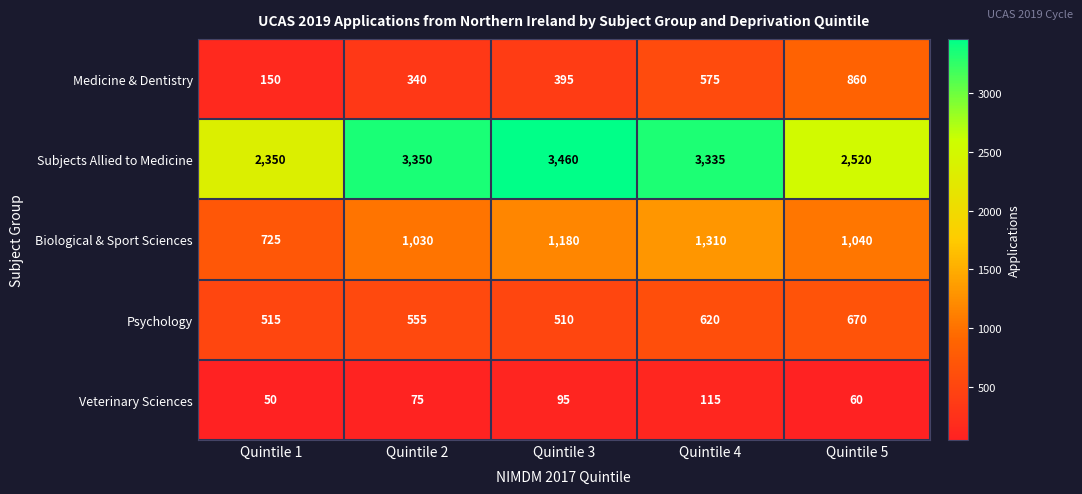

What is the difference between the second highest and minimum values in the Biological & Sport Sciences series?

455